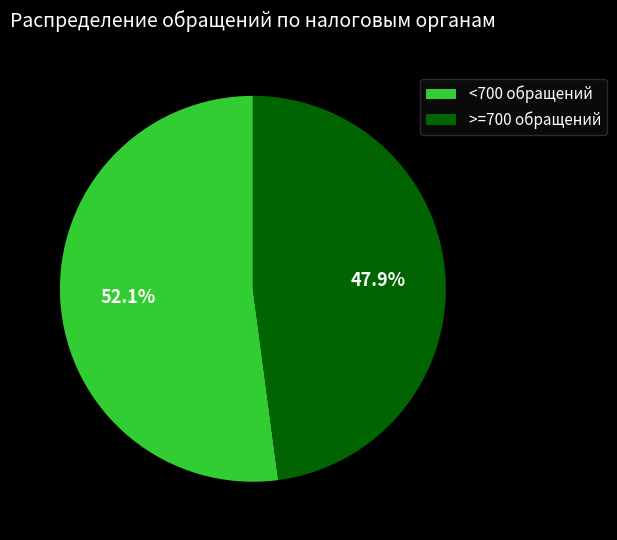

Rank the categories by value from highest to lowest.

<700 обращений, >=700 обращений